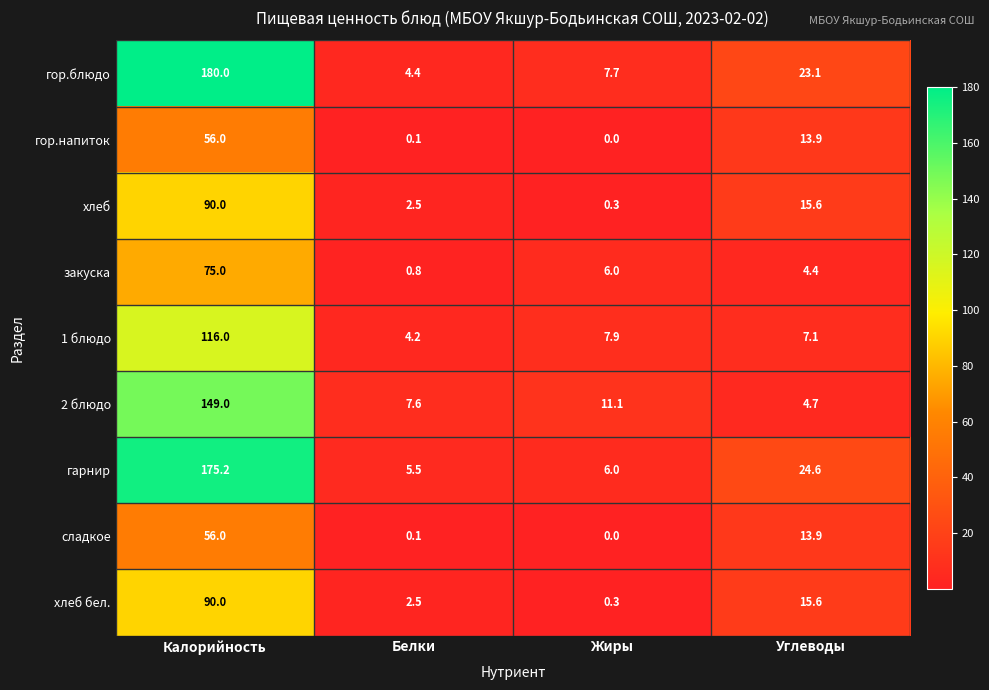

What is the average value of the сладкое series?

17.5